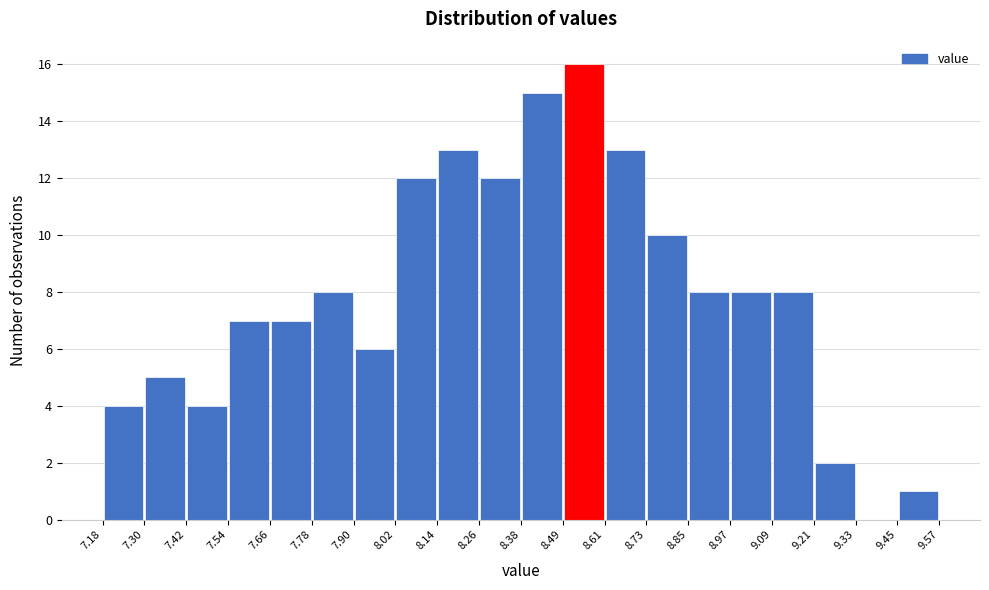

Reading left to right, transcribe this chart: for each bar, give the range it covers on the x-axis and its height. The values are not printed on the chart, so give them approximately, as read against the axis.

7.18 to 7.30: 4
7.30 to 7.42: 5
7.42 to 7.54: 4
7.54 to 7.66: 7
7.66 to 7.78: 7
7.78 to 7.90: 8
7.90 to 8.02: 6
8.02 to 8.14: 12
8.14 to 8.26: 13
8.26 to 8.38: 12
8.38 to 8.49: 15
8.49 to 8.61: 16
8.61 to 8.73: 13
8.73 to 8.85: 10
8.85 to 8.97: 8
8.97 to 9.09: 8
9.09 to 9.21: 8
9.21 to 9.33: 2
9.33 to 9.45: 0
9.45 to 9.57: 1